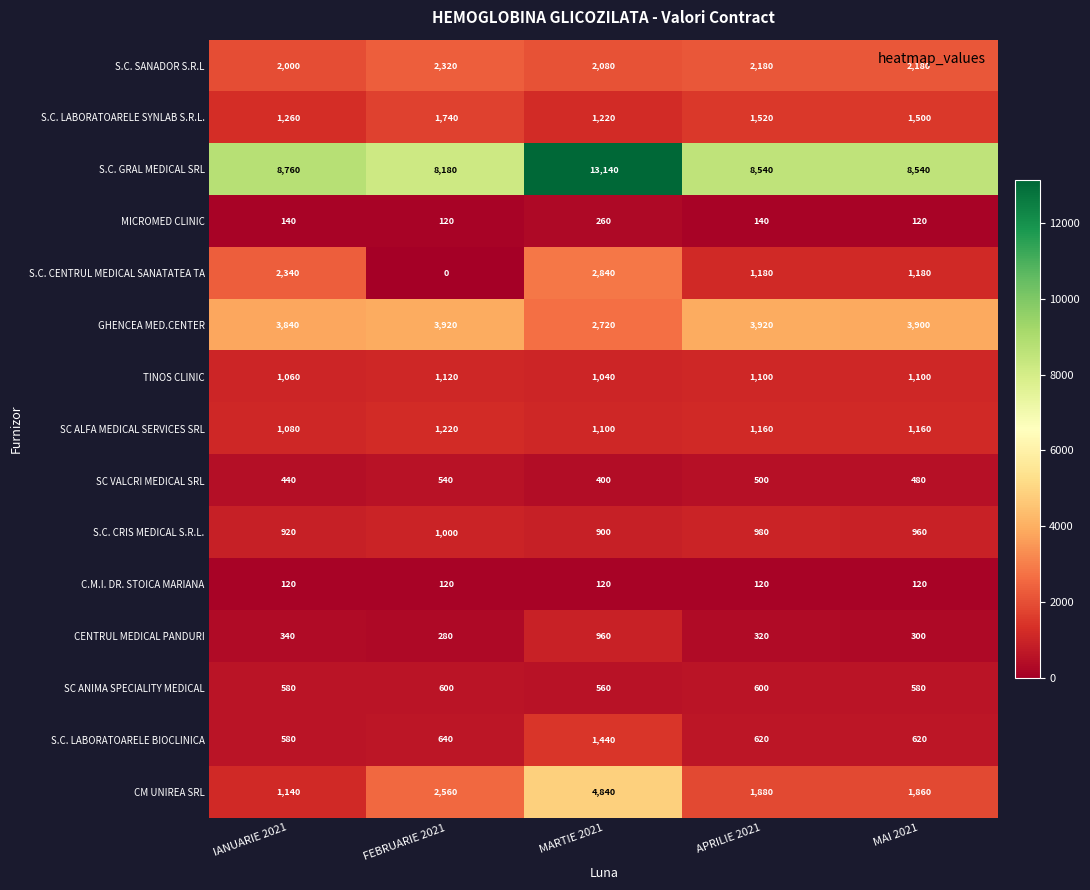

Is it true that TINOS CLINIC equals 1100 at MAI 2021?

True